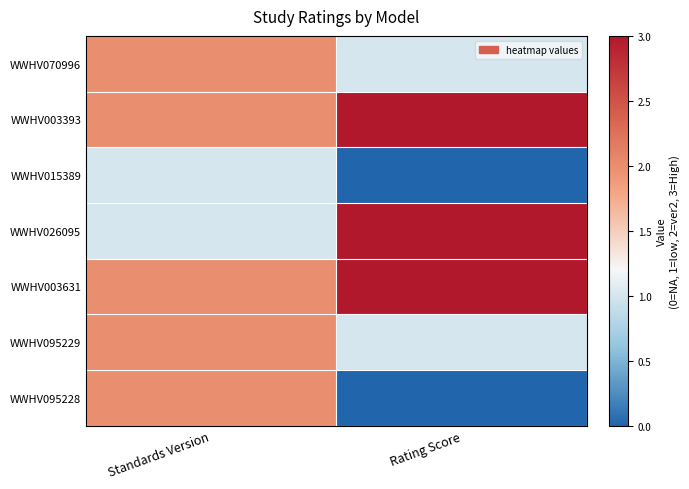

List the series in order of their peak value, lowest first.

WWHV015389, WWHV070996, WWHV095229, WWHV095228, WWHV003393, WWHV026095, WWHV003631